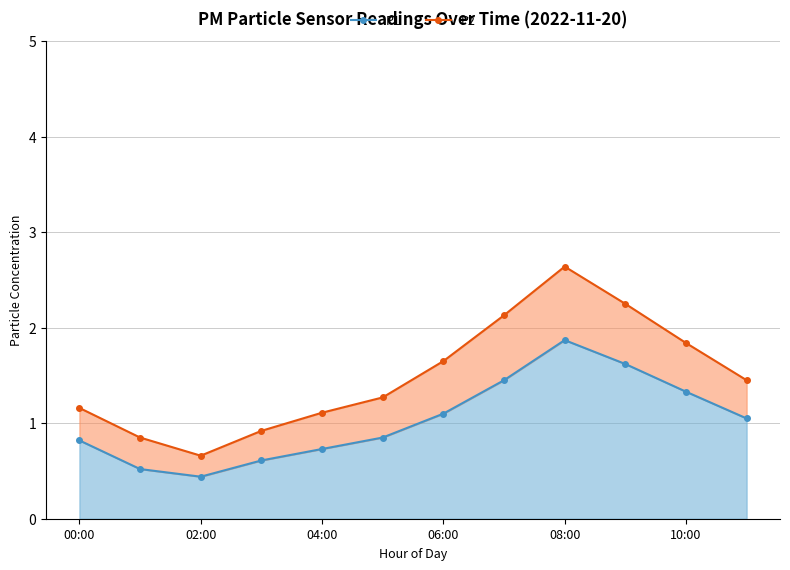

Which category has the lowest value across all series?

02:00